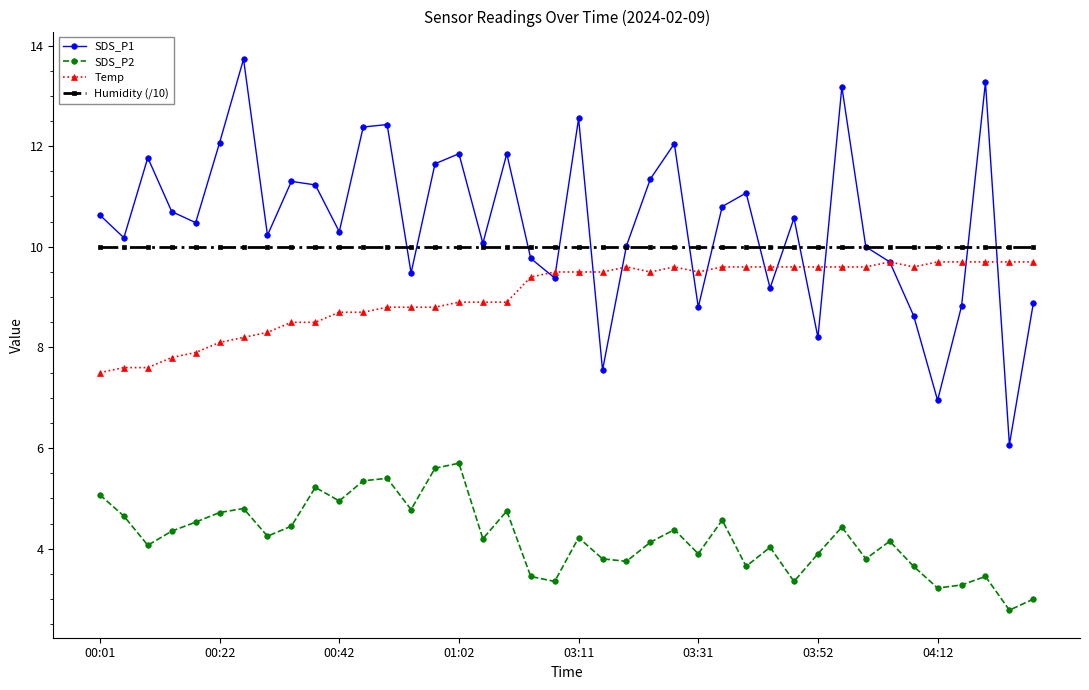

List the series in order of their peak value, highest first.

SDS_P1, Humidity (/10), Temp, SDS_P2